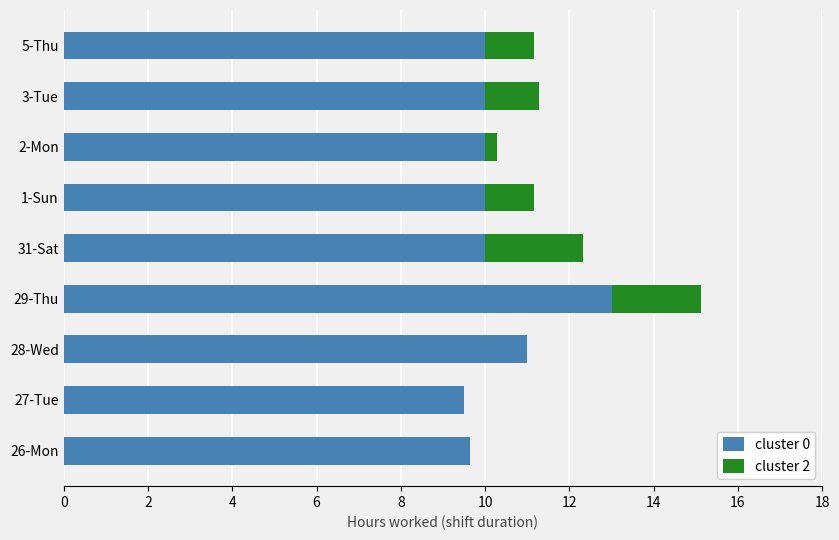

What is the total value across all series at 3-Tue?

11.3